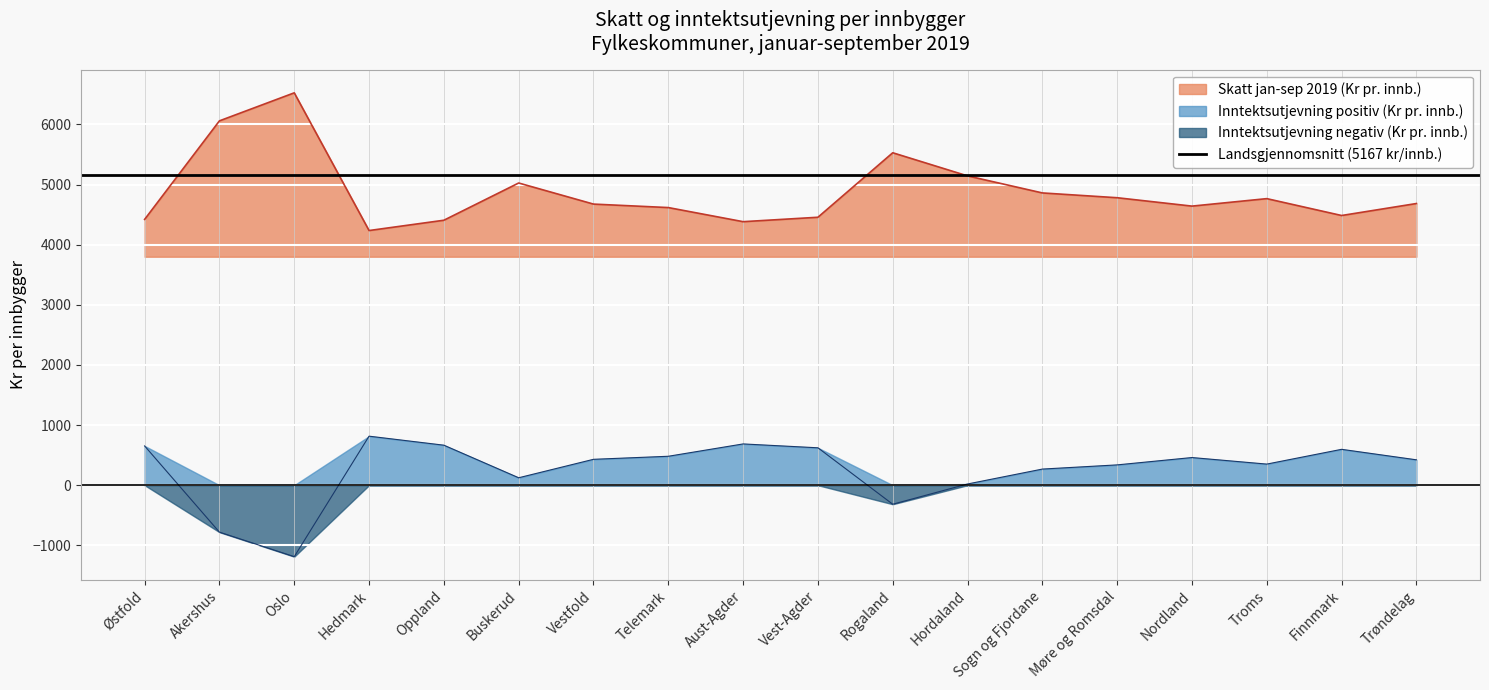

What is the label of the 16th point from the right?

Oslo